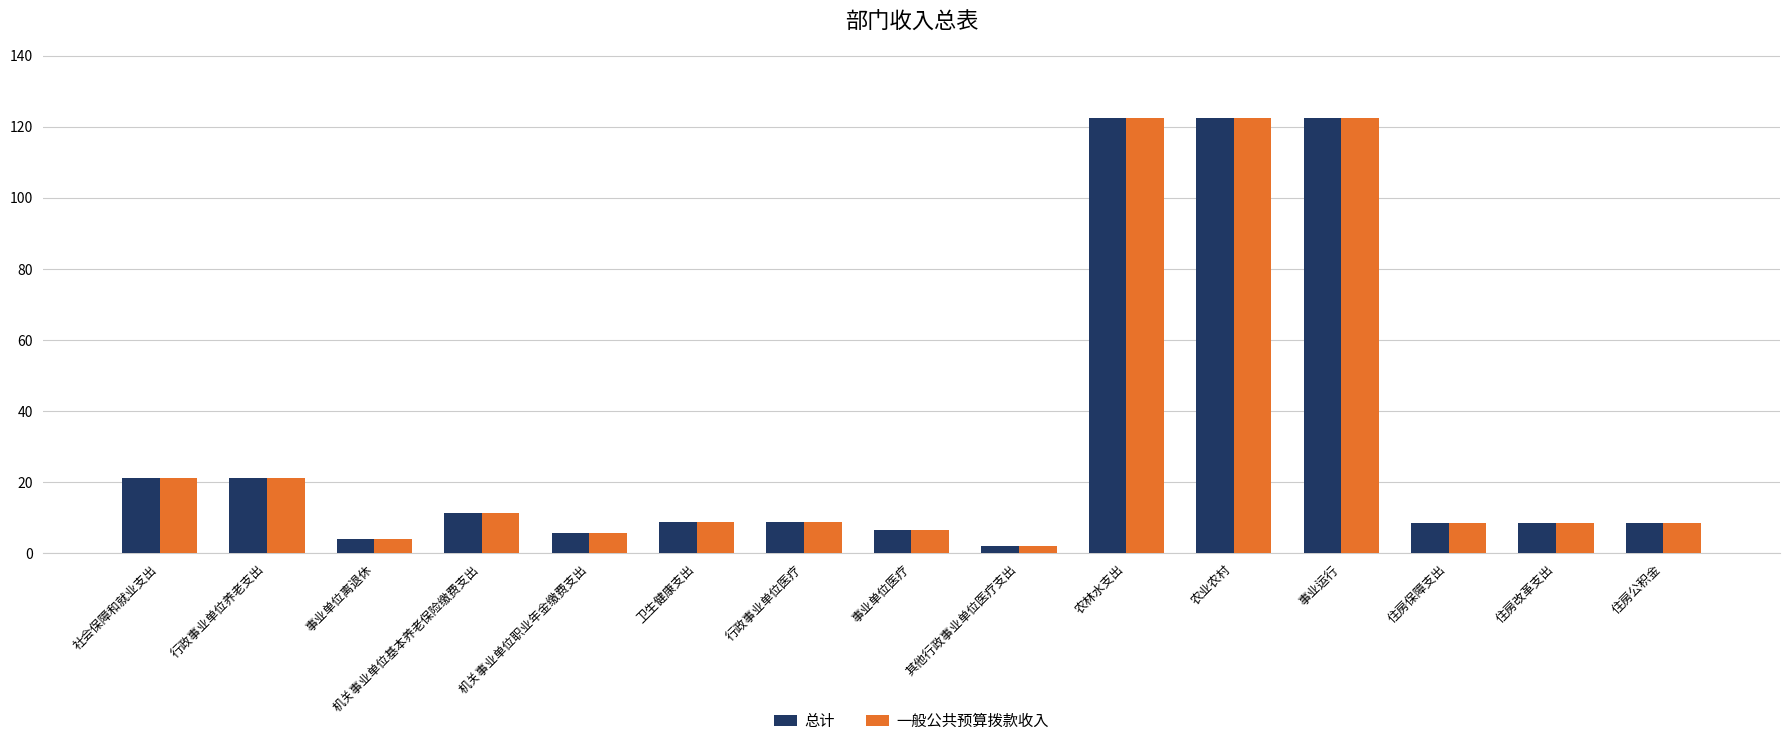

How many bars are there in each group?

2